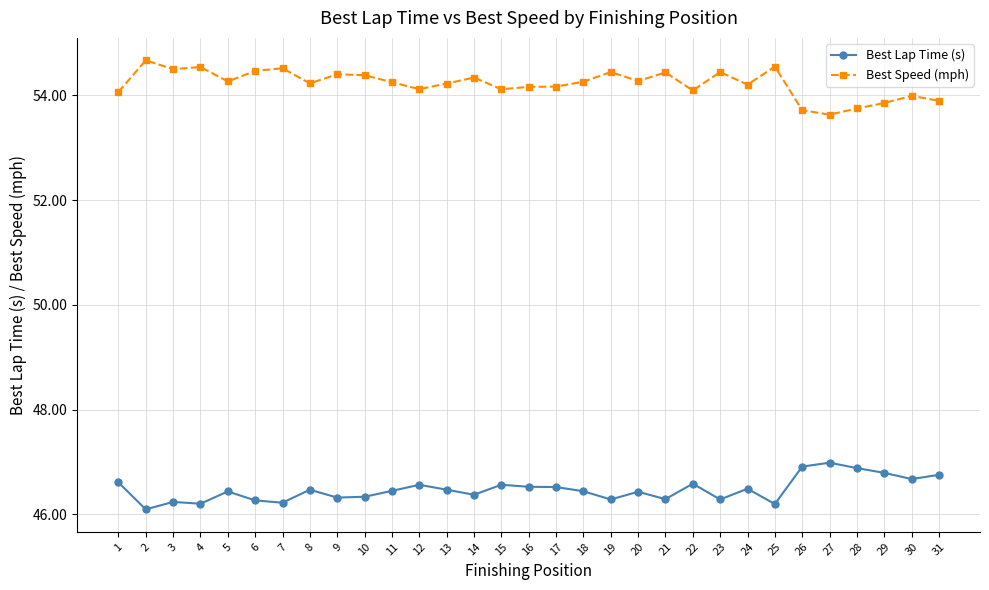

What is the average value of the Best Lap Time (s) series?

46.5